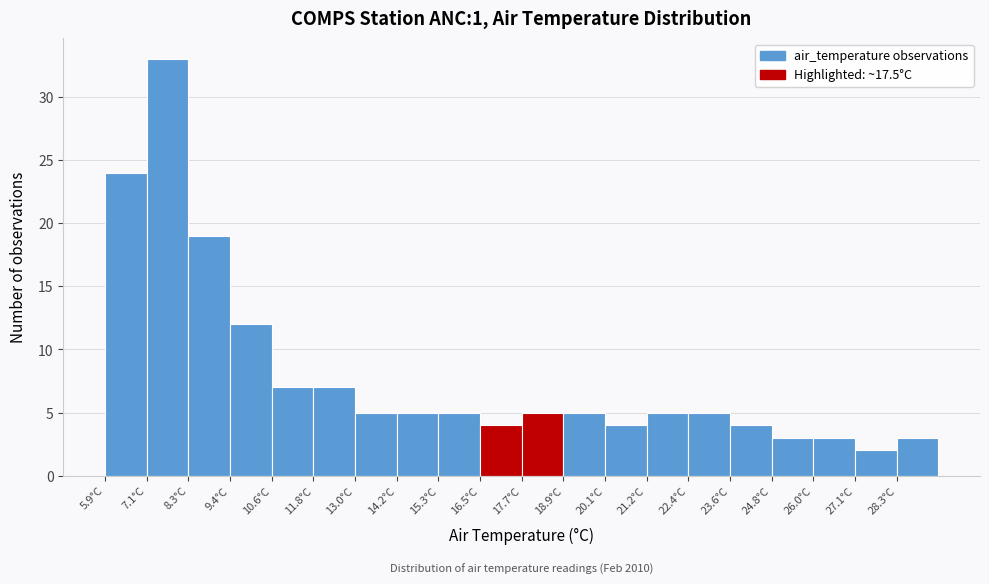

Over which range of the x-axis is the bar tallest?

7.08 to 8.26